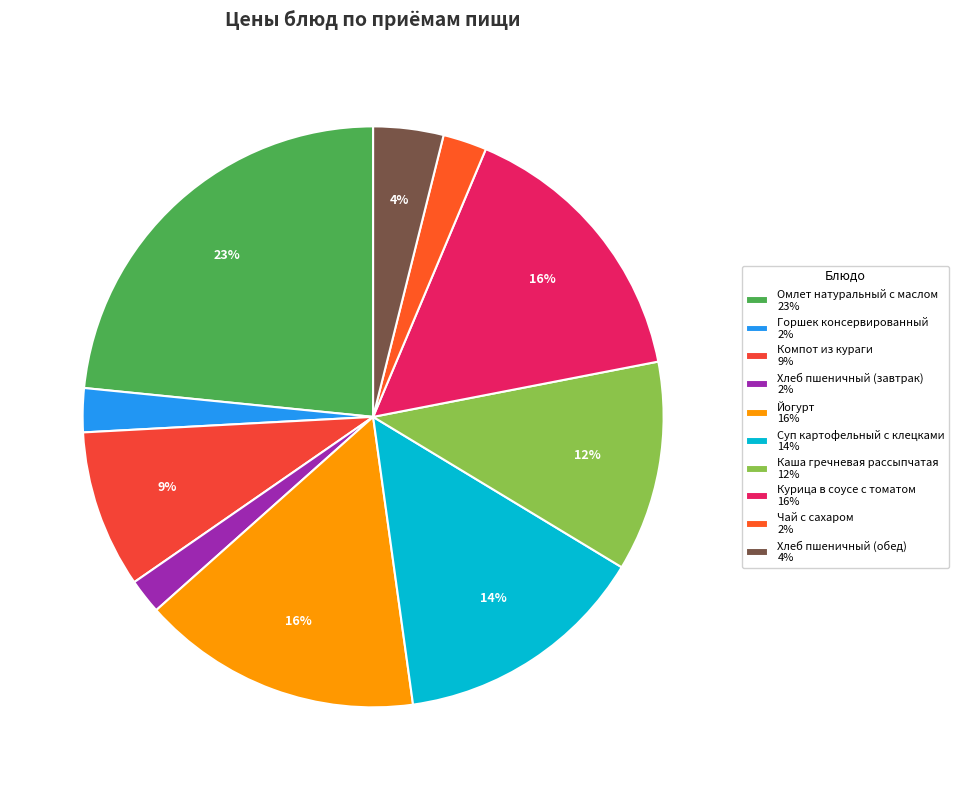

What is the total percentage of Компот из кураги and Йогурт?

24.4%